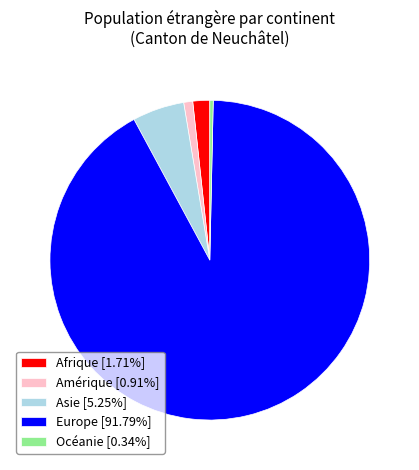

True or false: Europe accounts for 99% of the total.

False